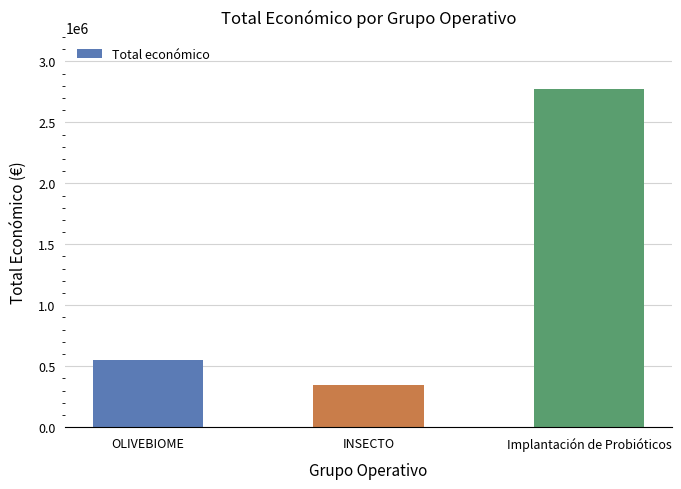

How many series are shown in this chart?

1